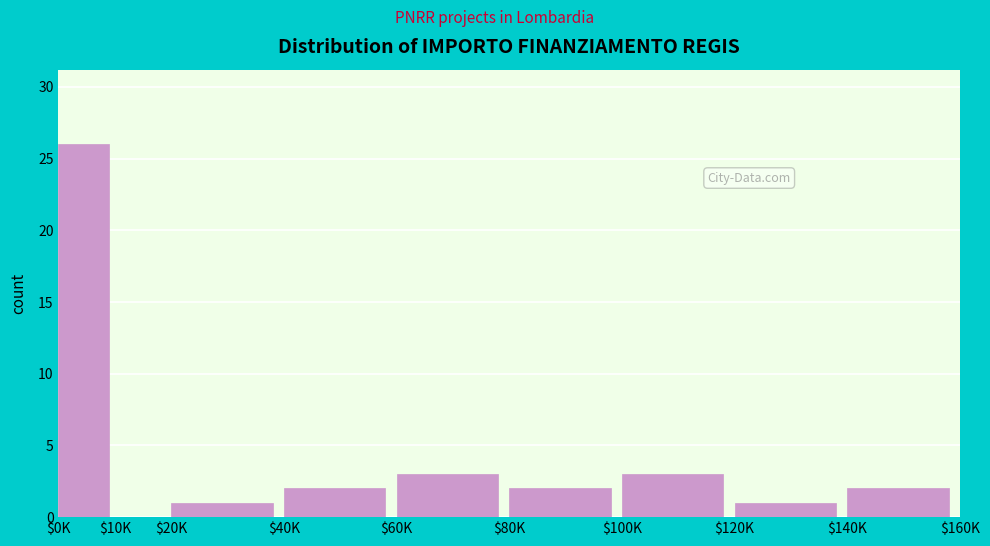

The chart shows a value of 5 at $100K. True or false?

False